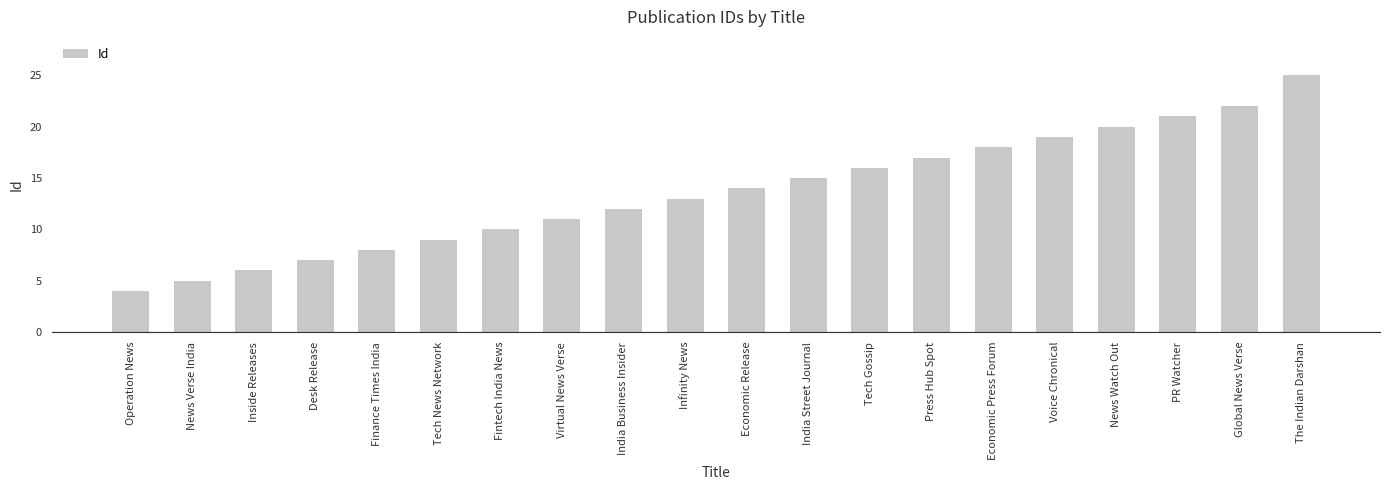

What is the sum of all values?

272